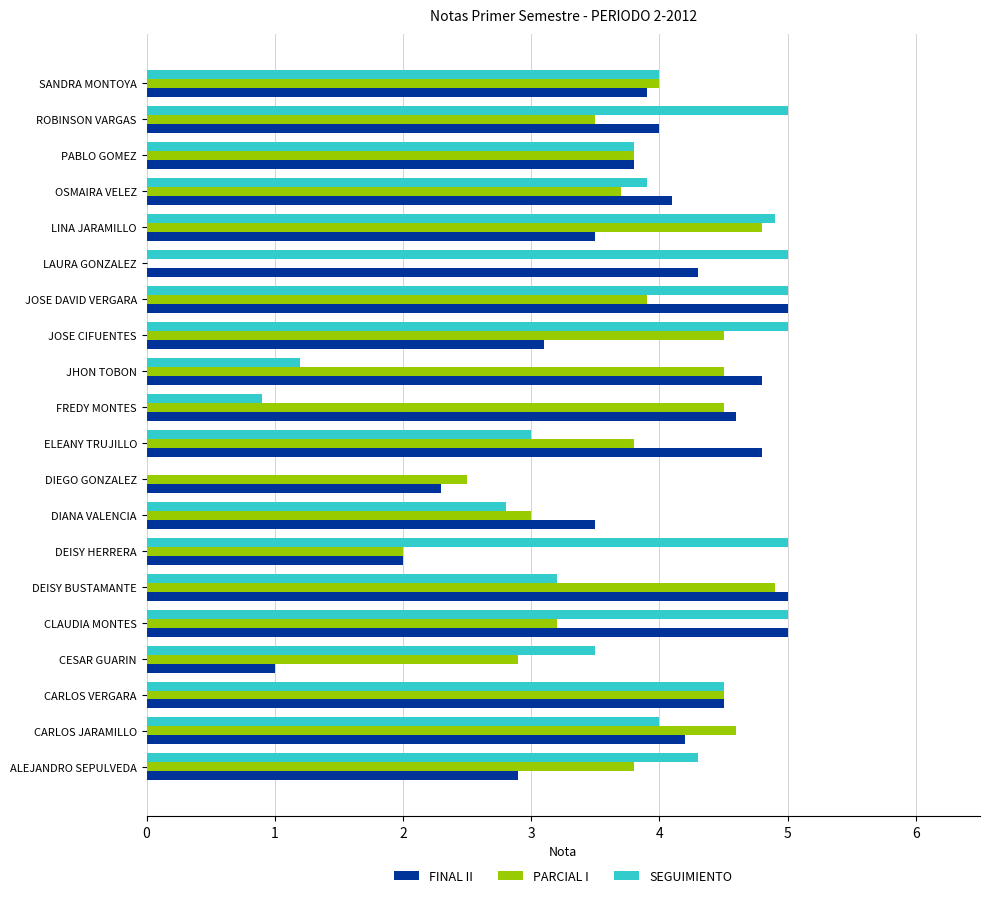

Read the PARCIAL I value at CESAR GUARIN.

2.9